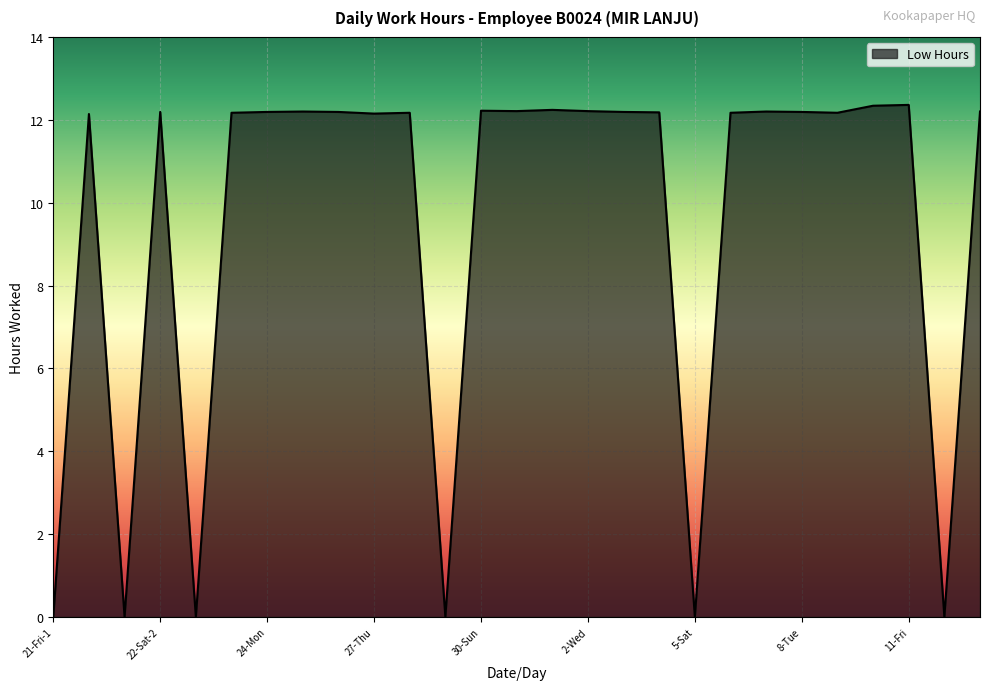

Count the number of categories in the chart.

27